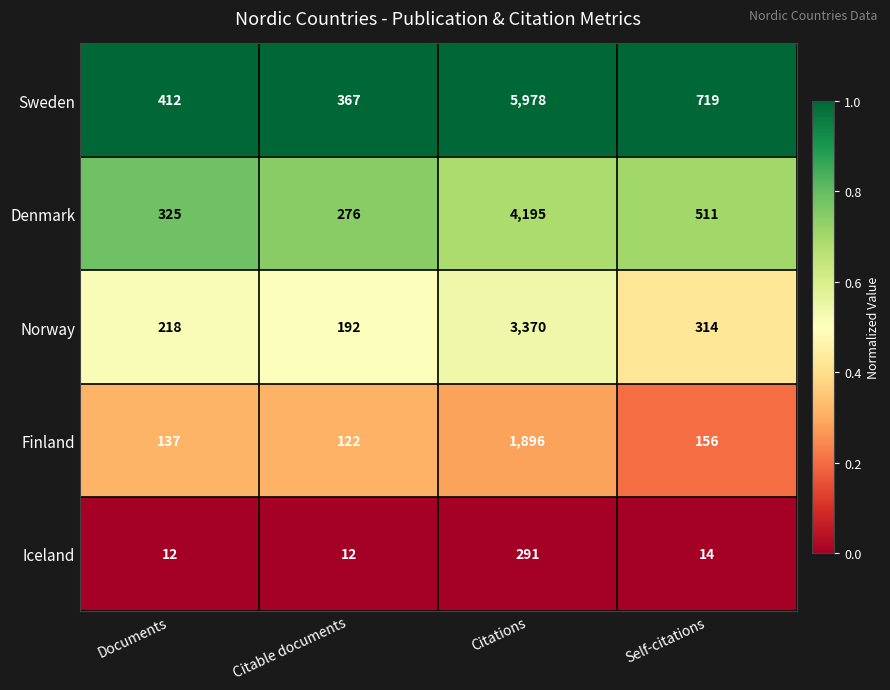

Reading left to right, transcribe all the data shown in this chart.

Sweden: Documents=412	Citable documents=367	Citations=5978	Self-citations=719
Denmark: Documents=325	Citable documents=276	Citations=4195	Self-citations=511
Norway: Documents=218	Citable documents=192	Citations=3370	Self-citations=314
Finland: Documents=137	Citable documents=122	Citations=1896	Self-citations=156
Iceland: Documents=12	Citable documents=12	Citations=291	Self-citations=14